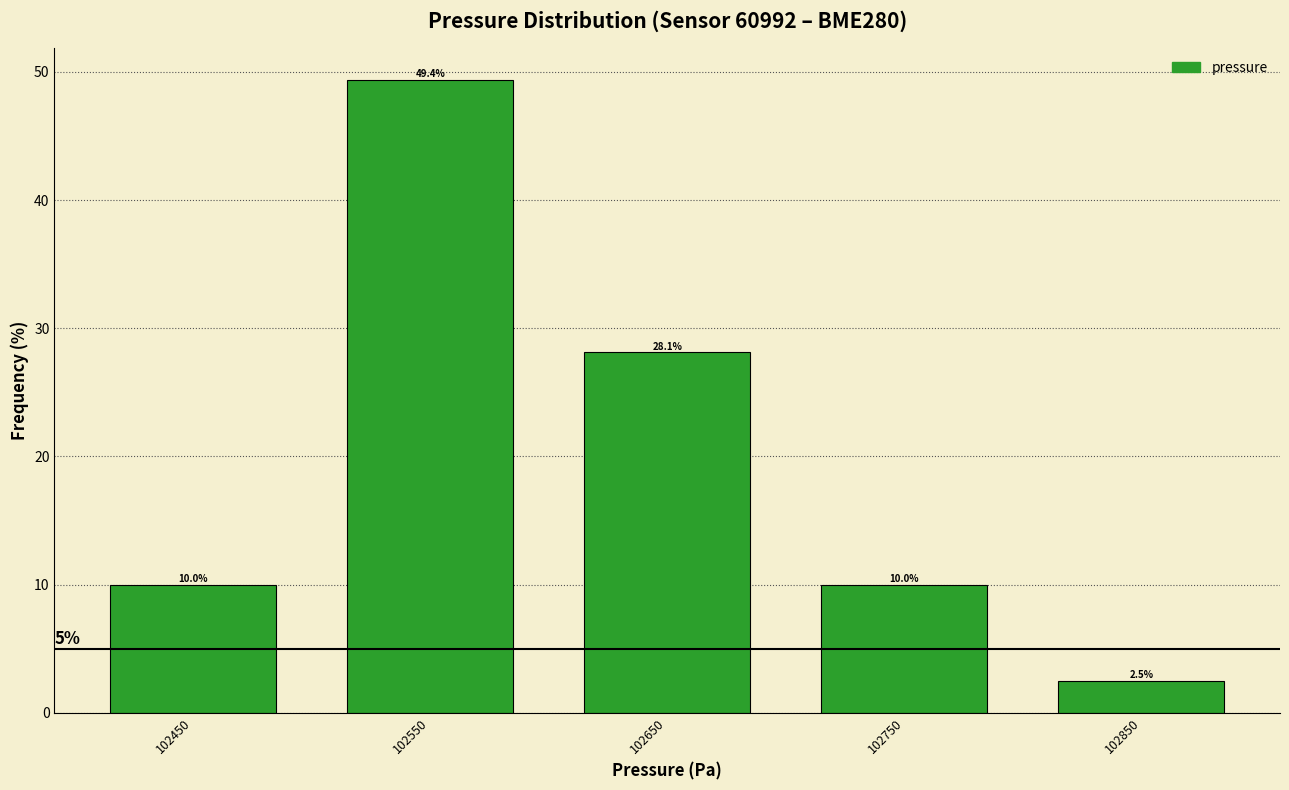

Over which range of the x-axis is the bar tallest?

102500 to 102600